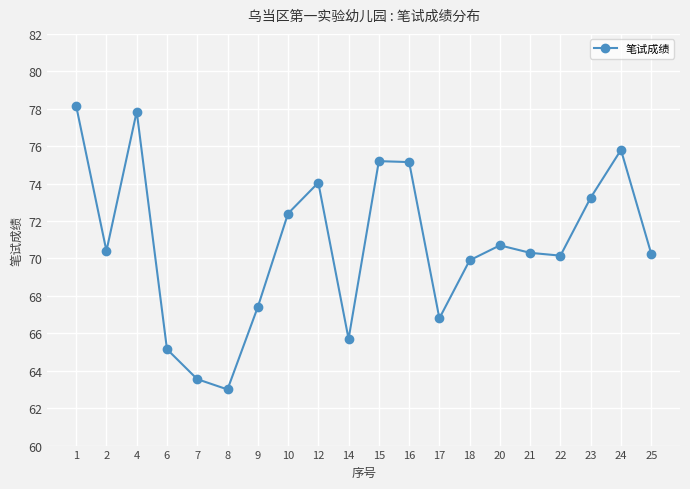

Approximately how many times larger is the value at 20 compared to 24?

0.9